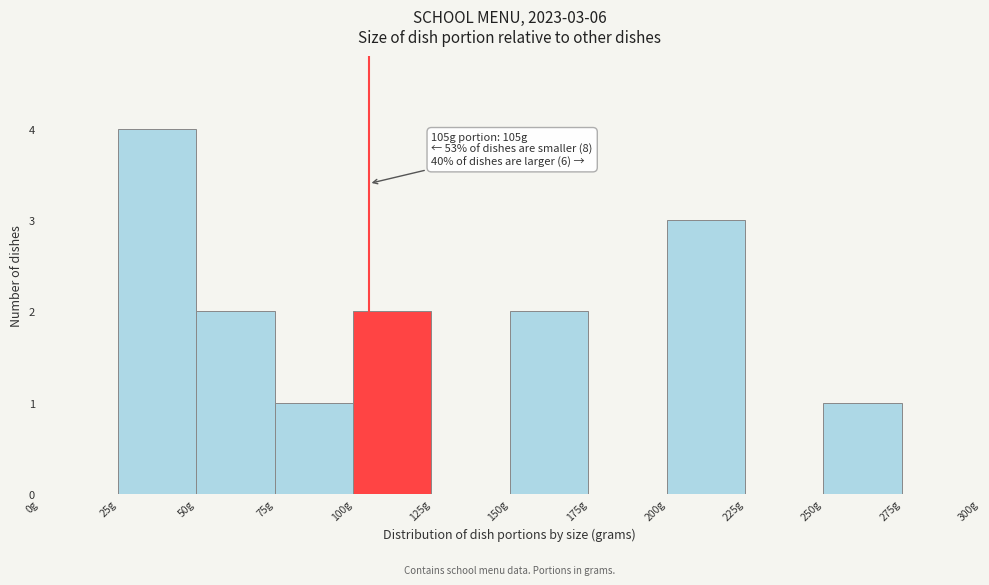

Over which range of the x-axis is the bar tallest?

25 to 50